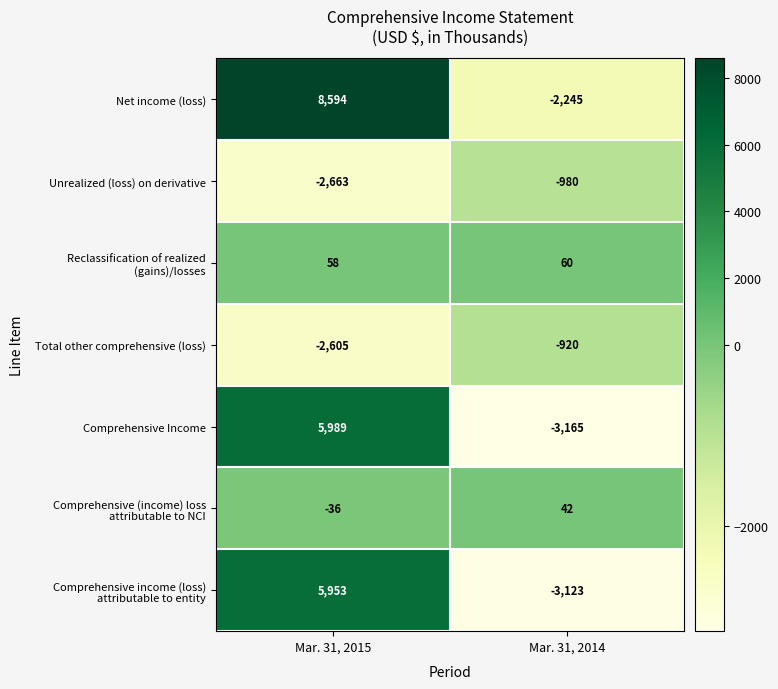

What is the difference between the Total other comprehensive (loss) values at Mar. 31, 2015 and Mar. 31, 2014?

1685